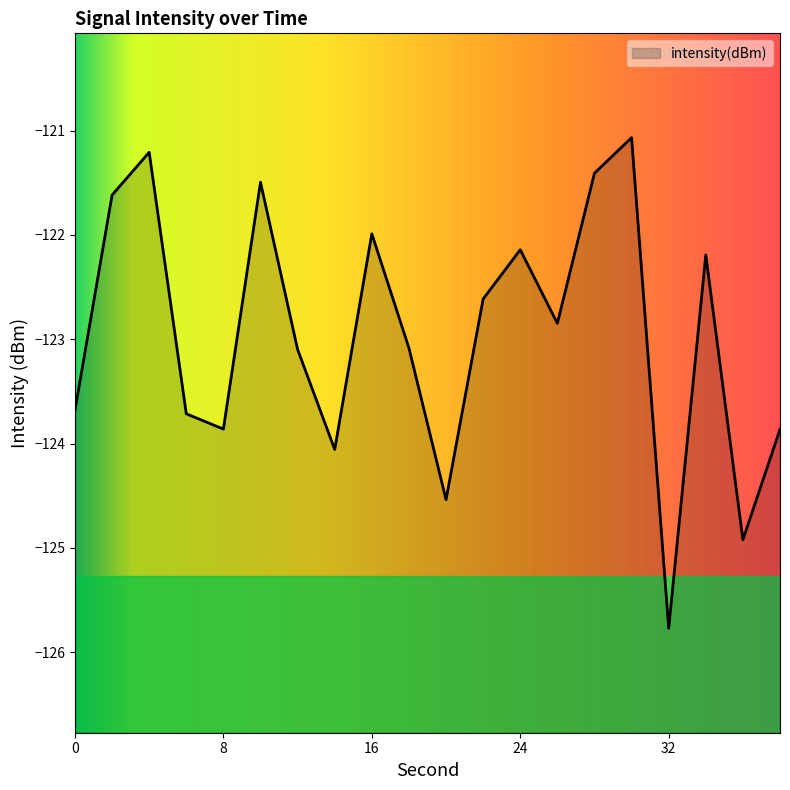

What is the value of the 17th point from the left?

-125.8